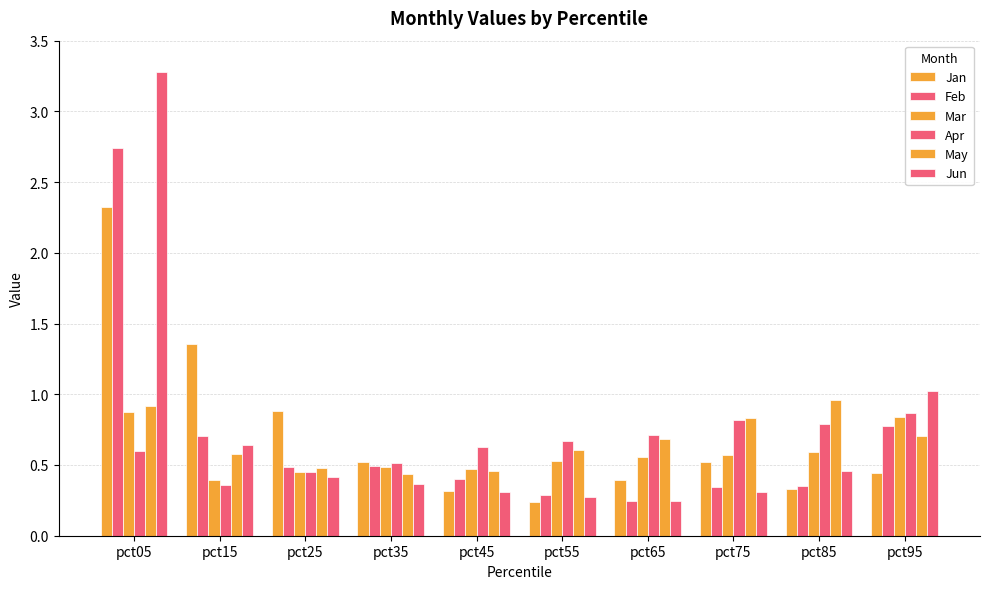

Which label corresponds to the largest value in the chart?

pct05